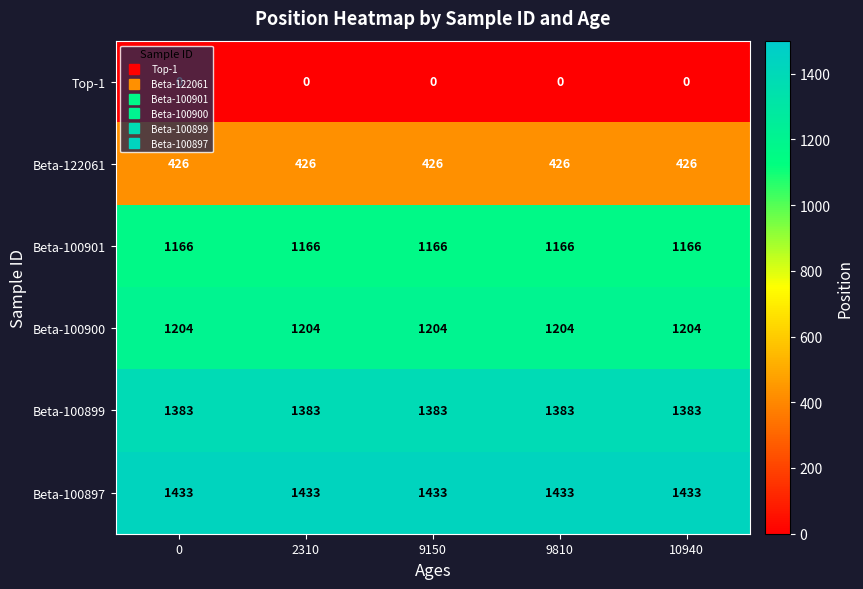

Rank the series at 9150 from lowest to highest value.

Top-1, Beta-122061, Beta-100901, Beta-100900, Beta-100899, Beta-100897